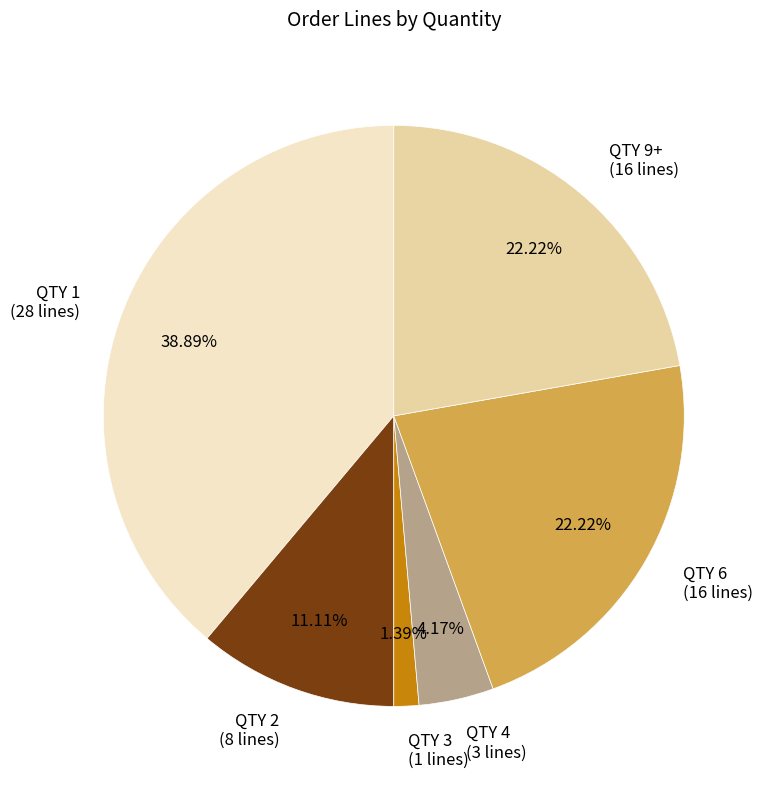

Which category has the biggest portion of the pie?

QTY 1